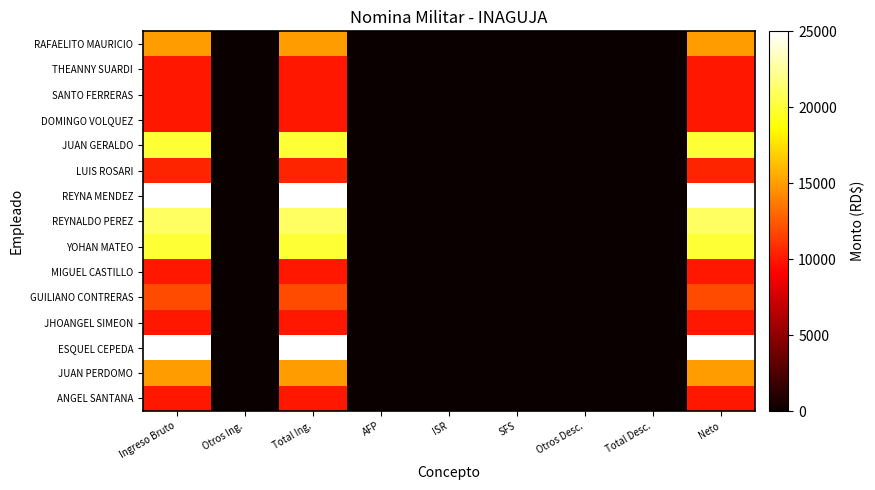

Which series has the largest total across all categories?

REYNA MENDEZ